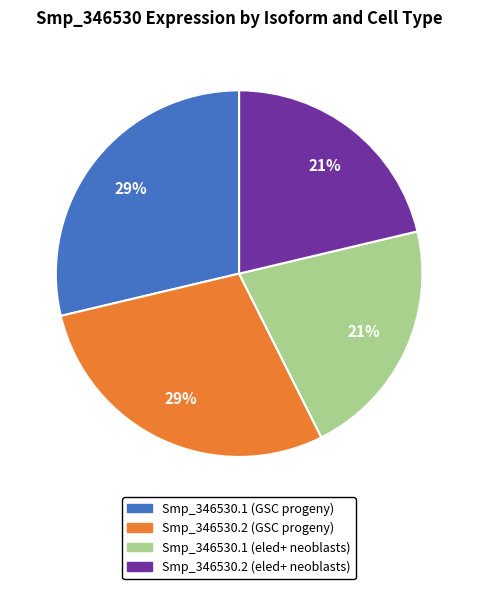

The Smp_346530.1 (eled+ neoblasts) slice represents 21% of the pie. True or false?

True